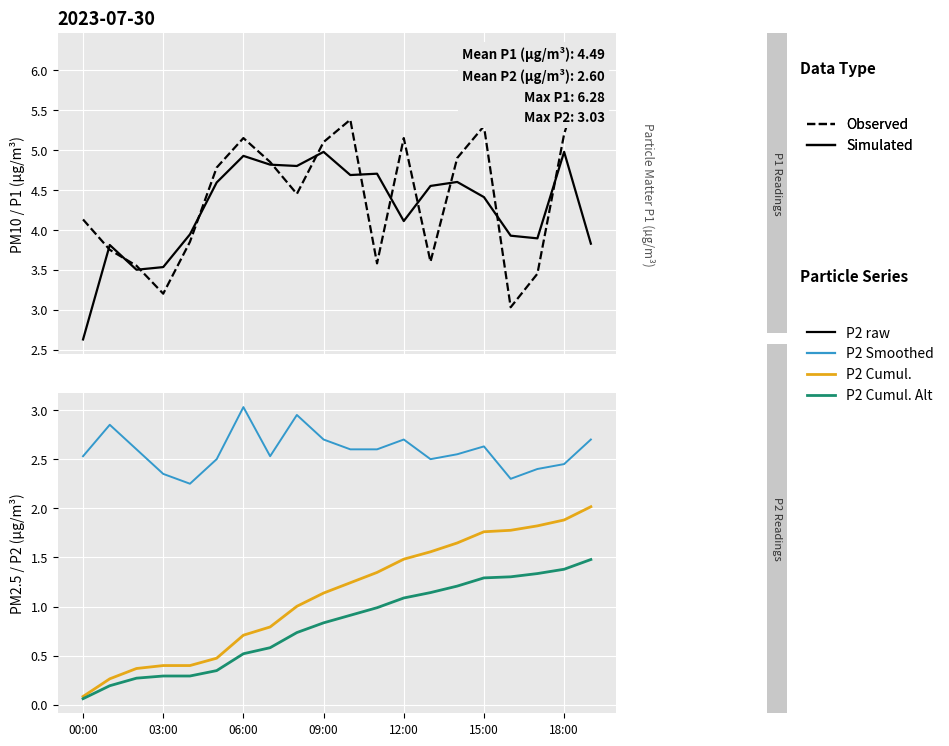

True or false: Observed (P1 raw) has more than 0 points higher than both neighbors.

True